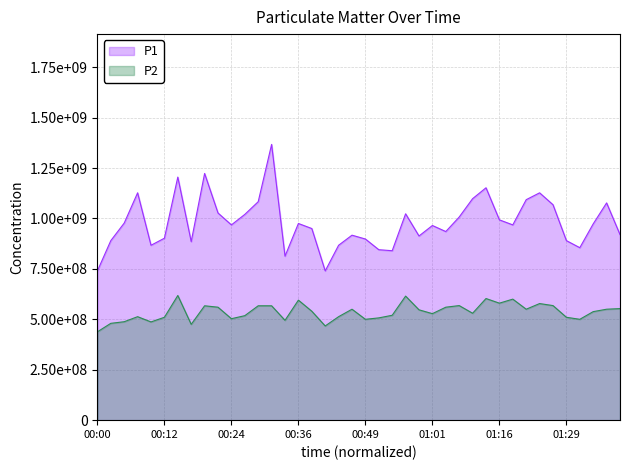

At which label is P2 closest to 528000000?

01:01